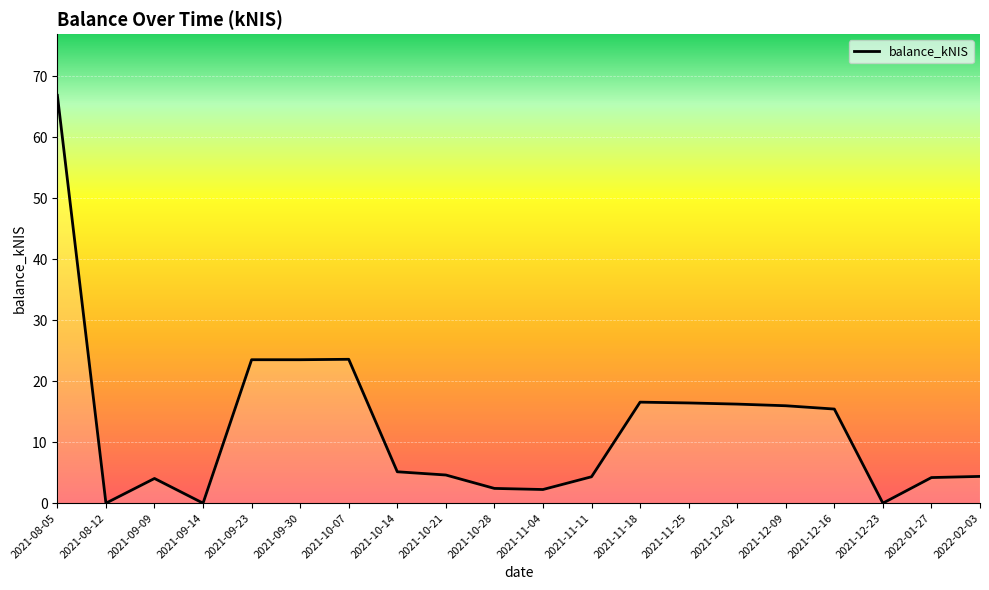

What position from the right is 2021-09-23?

16